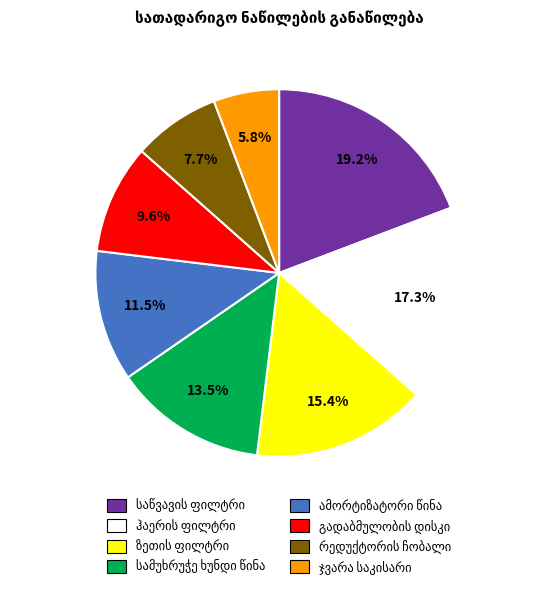

Is there a majority slice in this chart?

No